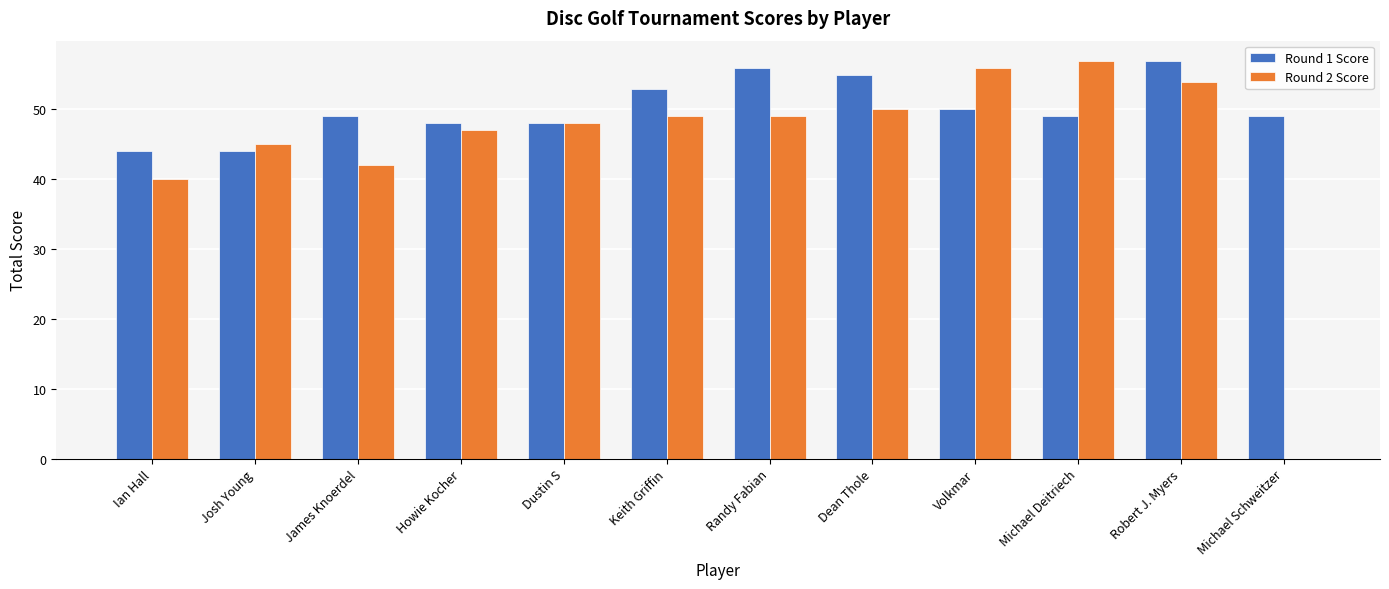

How many series are shown in this chart?

2